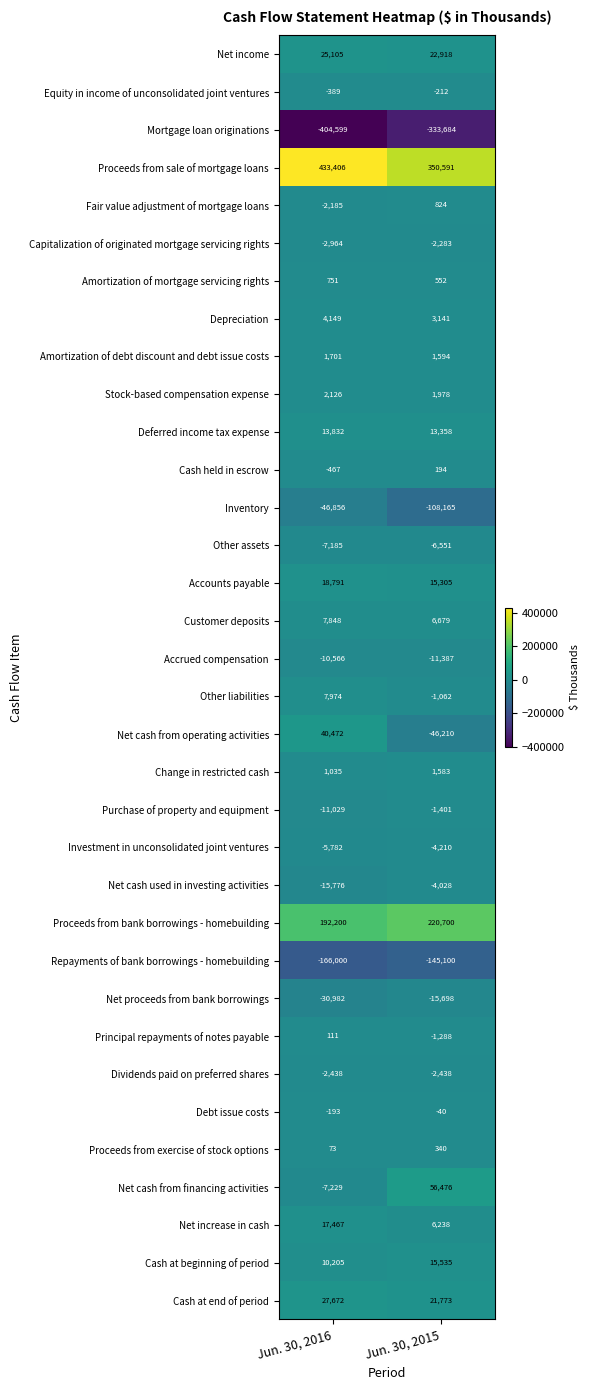

True or false: Depreciation has a value of 6159 at Jun. 30, 2016.

False